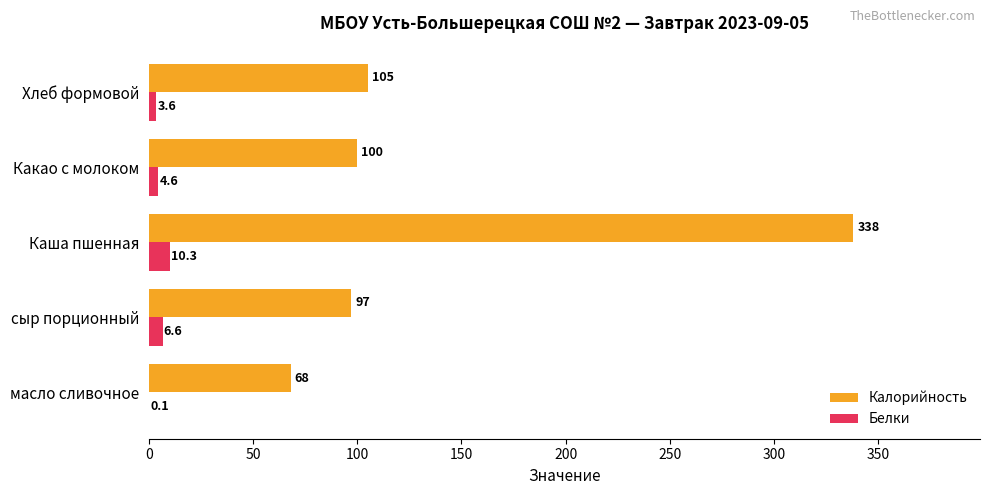

At which label does Белки reach its peak?

Каша пшенная